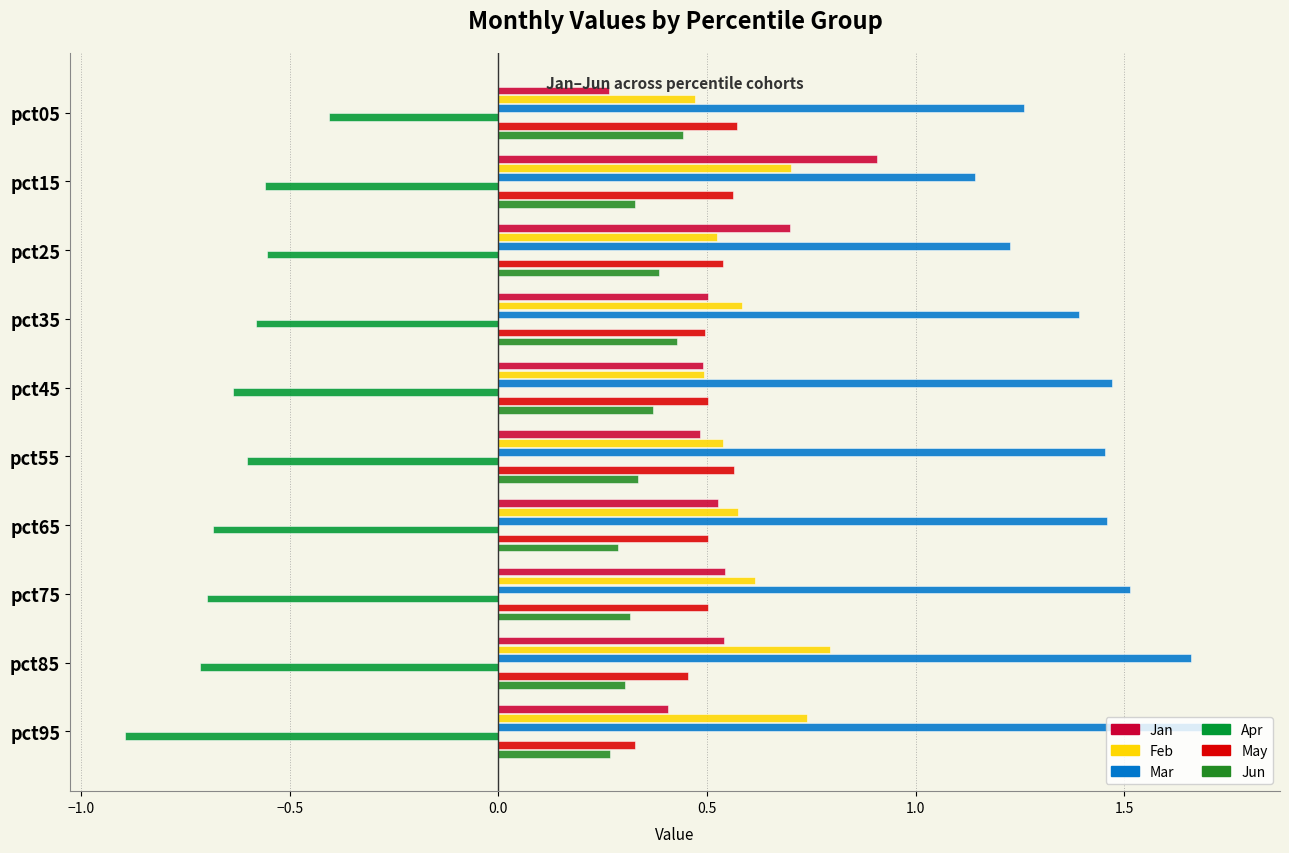

The value of Mar at pct85 is 0.4. True or false?

False